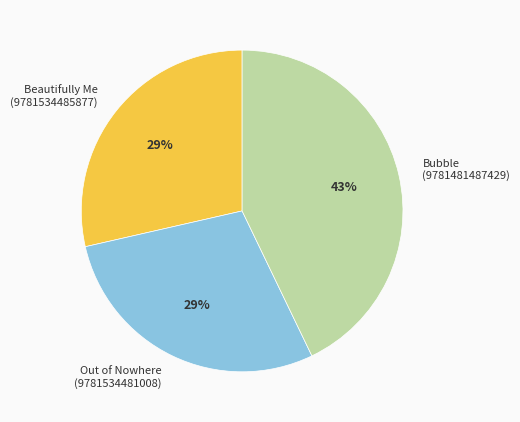

To the nearest percent, what is the average slice percentage?

33%